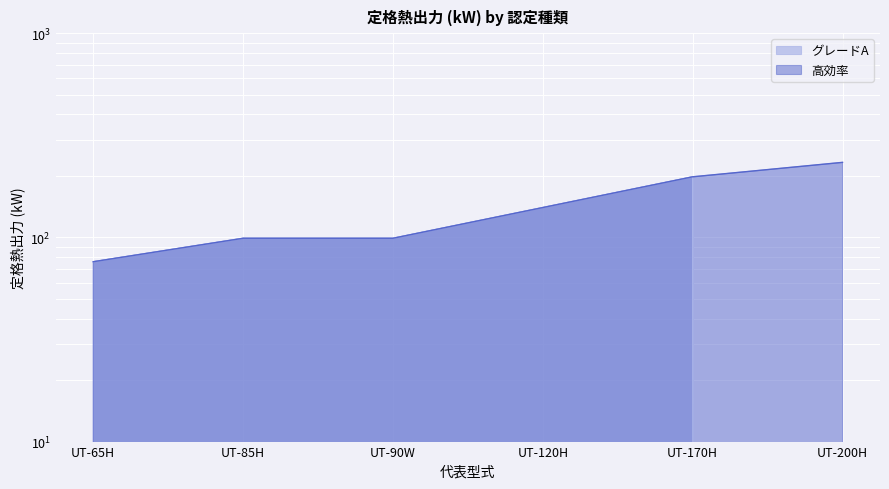

Between UT-170H and UT-120H, which is larger?

UT-170H